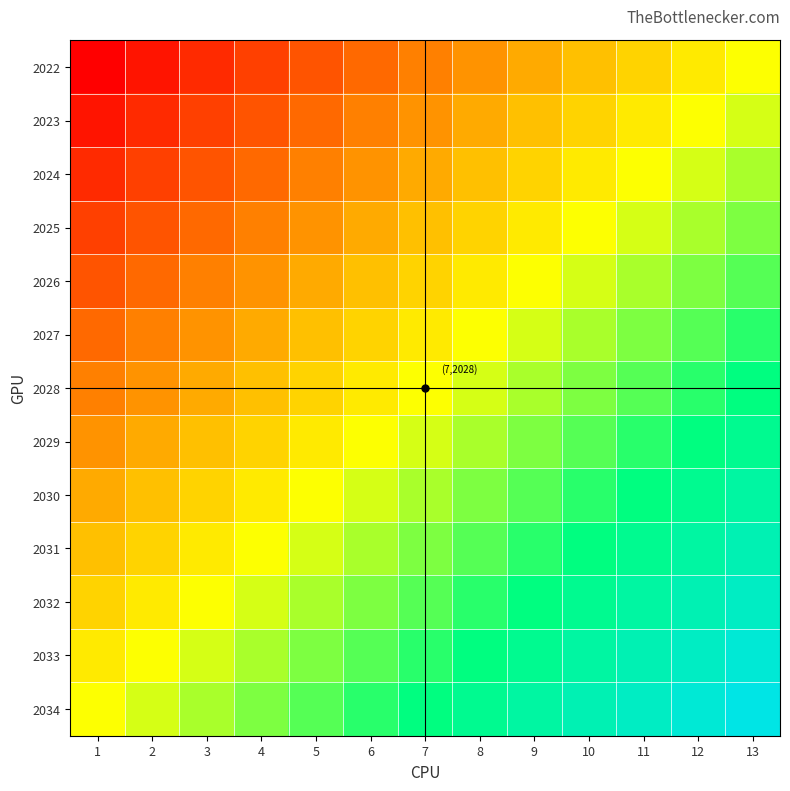

List the series in order of their peak value, lowest first.

2022, 2023, 2024, 2025, 2026, 2027, 2028, 2029, 2030, 2031, 2032, 2033, 2034